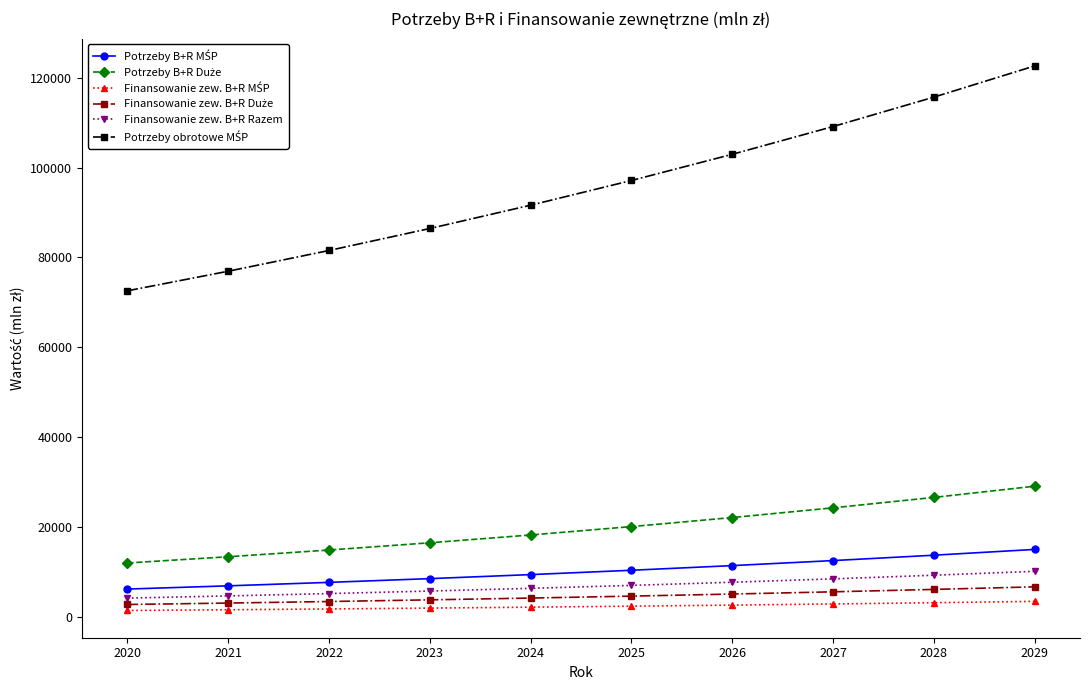

What is the difference between the highest and lowest values at 2027?

106260.8